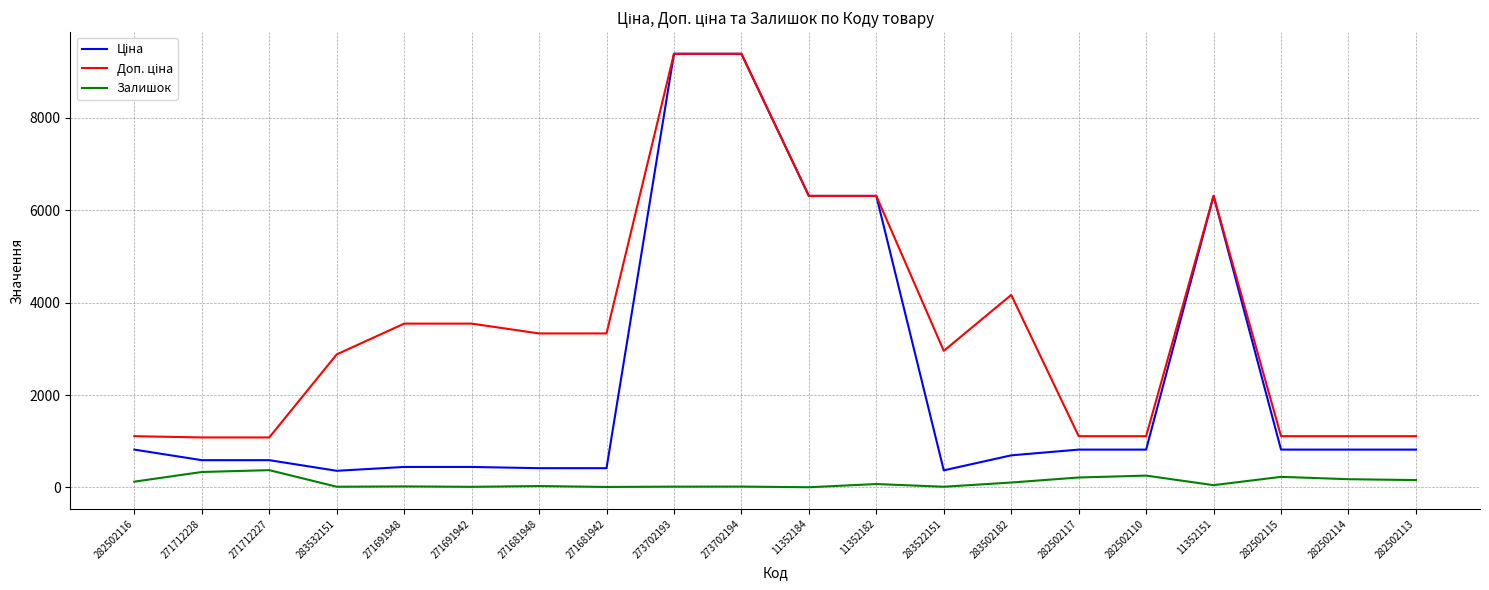

Does the chart have visible grid lines?

Yes